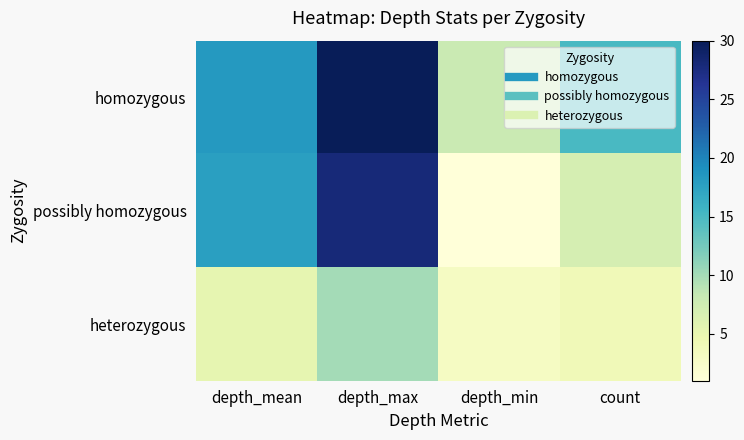

Which series changed the most between depth_mean and depth_max?

homozygous